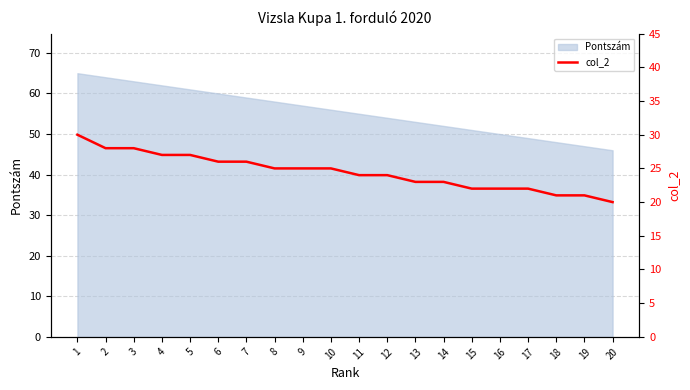

How many lines are shown in the chart?

1